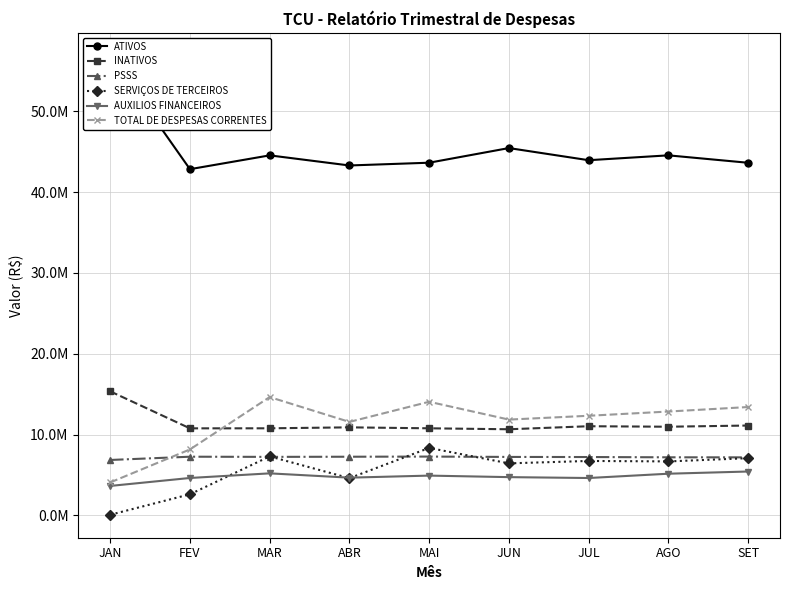

What is the difference between the second highest and minimum values in the PSSS series?

403526.4